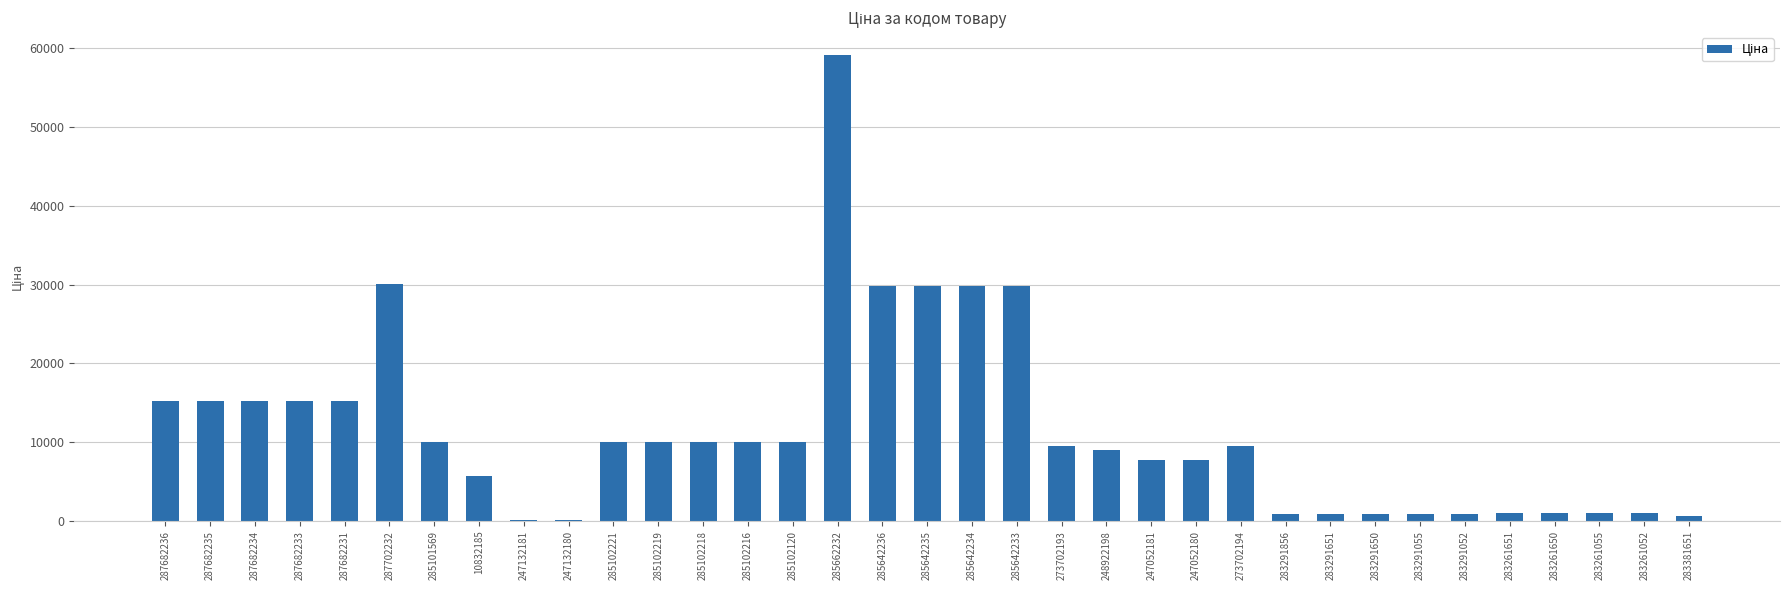

Are the bars horizontal?

No